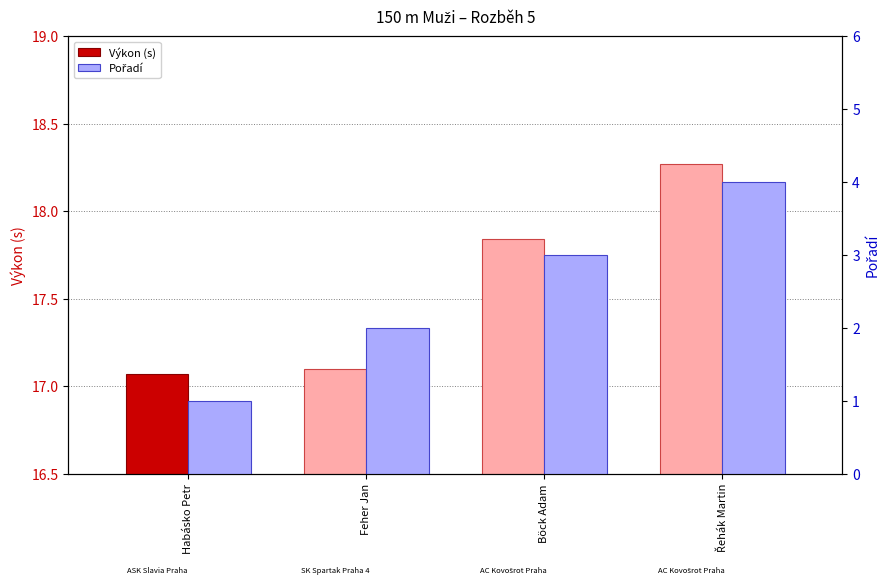

Are the bars grouped side by side (vs. stacked)?

Yes